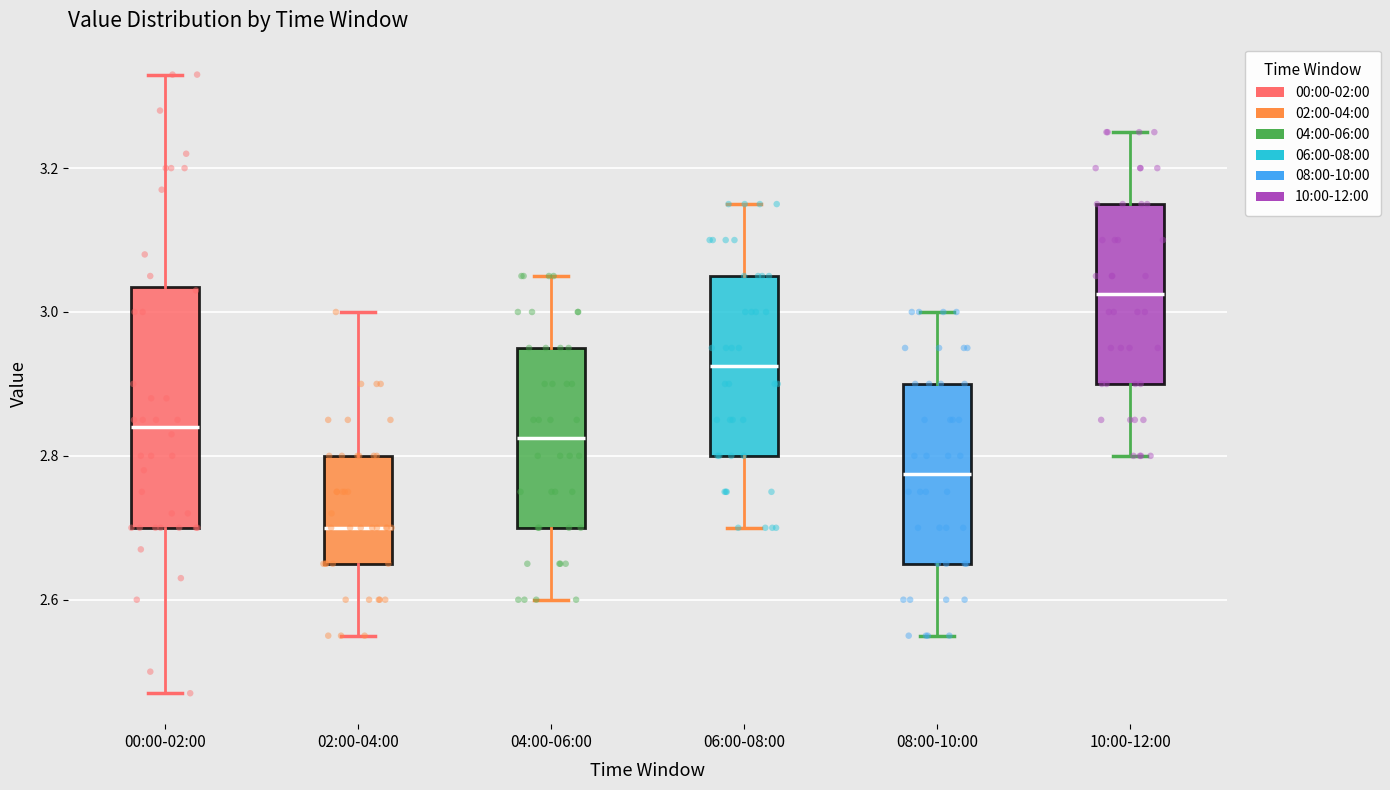

Reading left to right, transcribe this box plot: for each box, give where its median line is, the range the box spans, and where its two whiskers end, as read against the y-axis. The values are not printed on the chart, so give them approximately, as read against the axis.

00:00-02:00: median 2.84, box 2.70 to 3.04, whiskers 2.48 to 3.34
02:00-04:00: median 2.70, box 2.66 to 2.80, whiskers 2.56 to 3.00
04:00-06:00: median 2.82, box 2.70 to 2.96, whiskers 2.60 to 3.06
06:00-08:00: median 2.92, box 2.80 to 3.06, whiskers 2.70 to 3.16
08:00-10:00: median 2.78, box 2.66 to 2.90, whiskers 2.56 to 3.00
10:00-12:00: median 3.02, box 2.90 to 3.16, whiskers 2.80 to 3.26